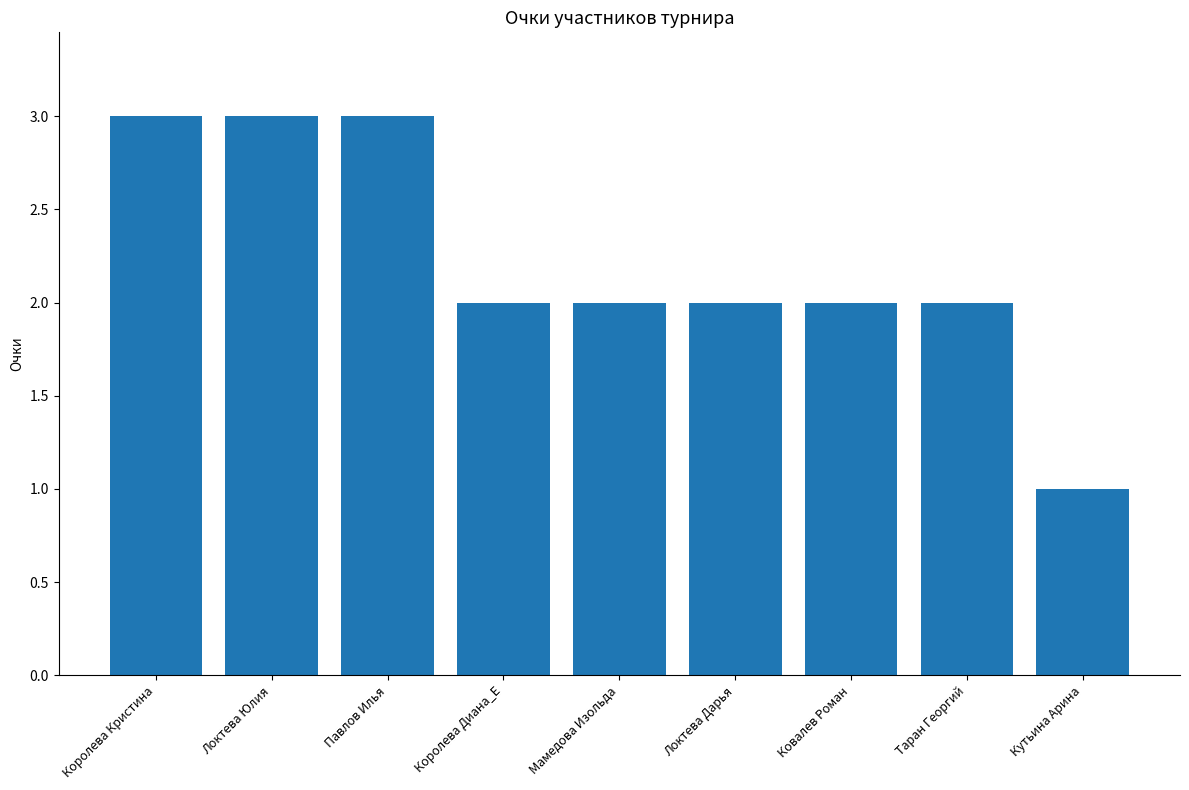

Approximately how many times larger is the value at Кутьина Арина compared to Локтева Юлия?

0.3